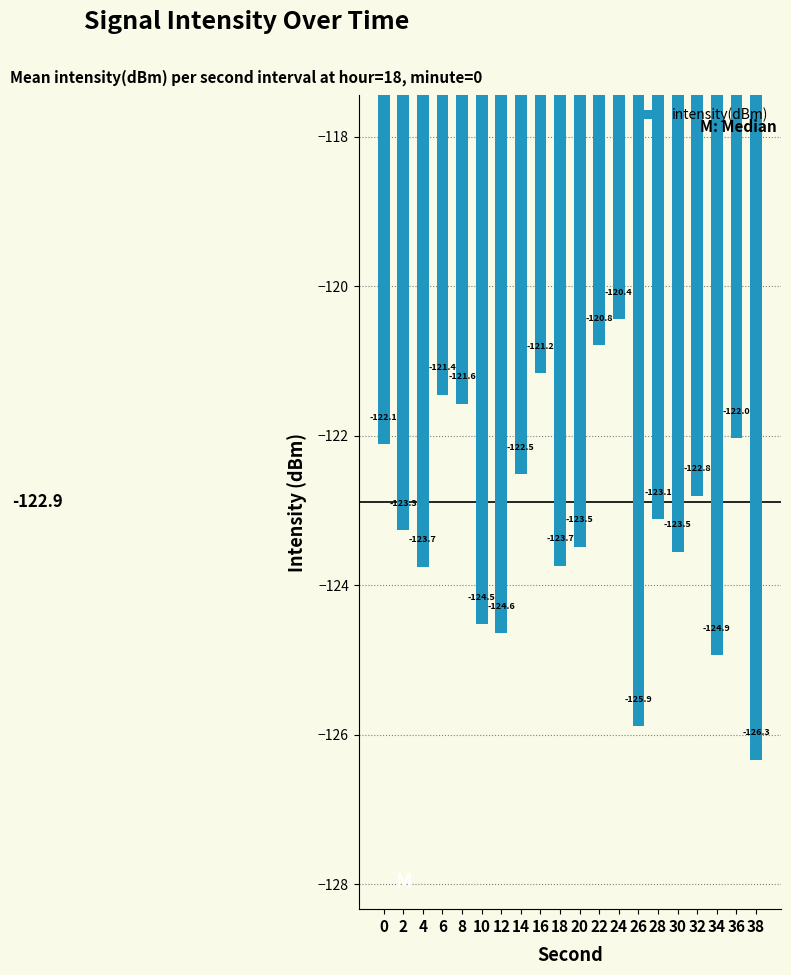

What is the value of the 17th bar from the left?

-122.8